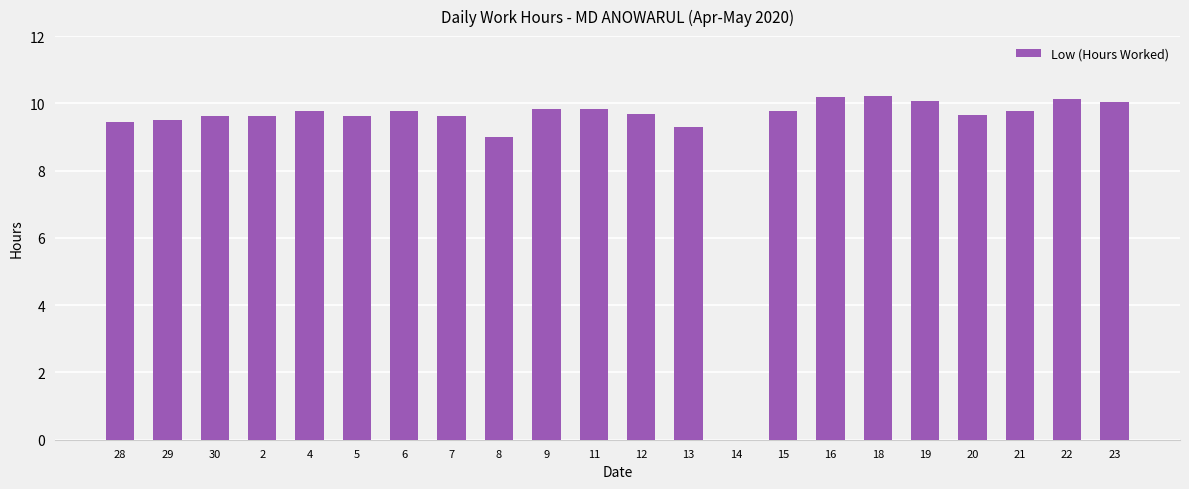

Are the bars horizontal?

No